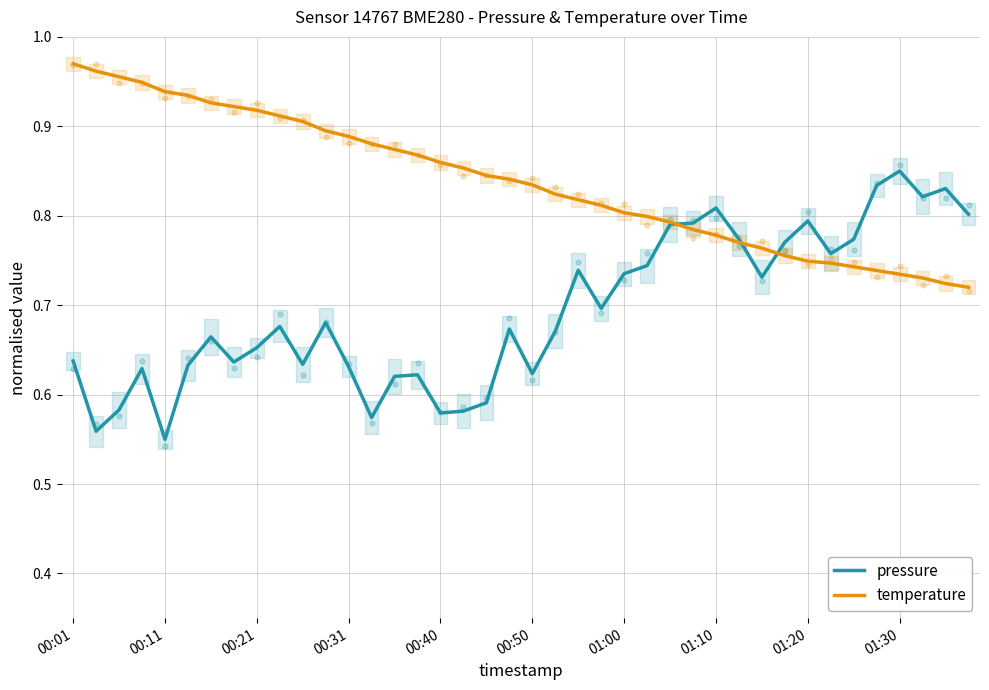

What is the total value across all series at 37?

1.6